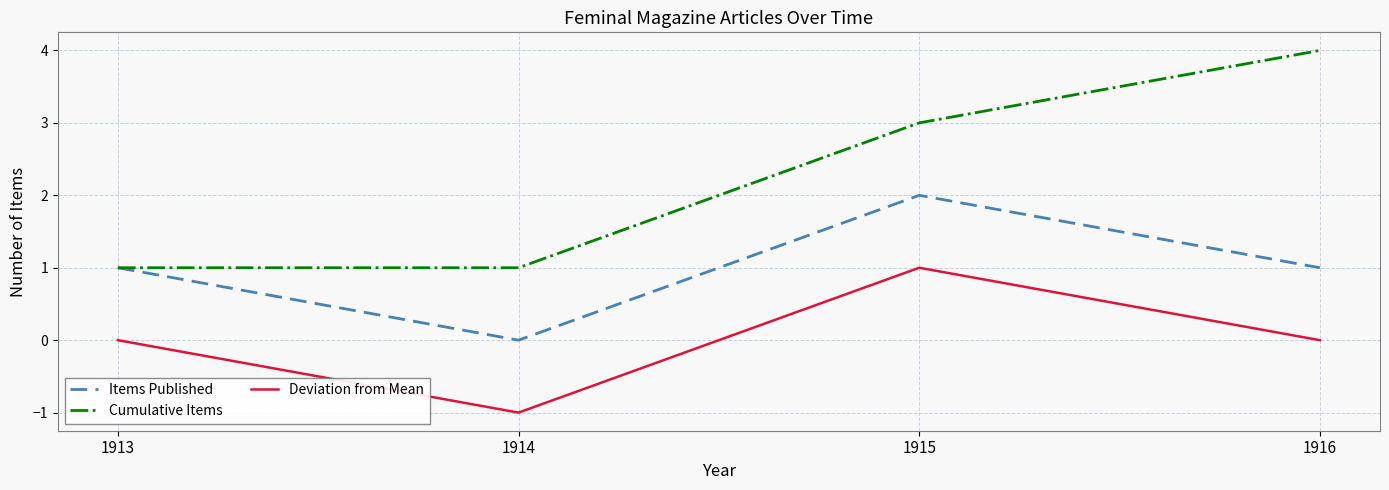

True or false: Cumulative Items has a value of 1 at 1915.

False